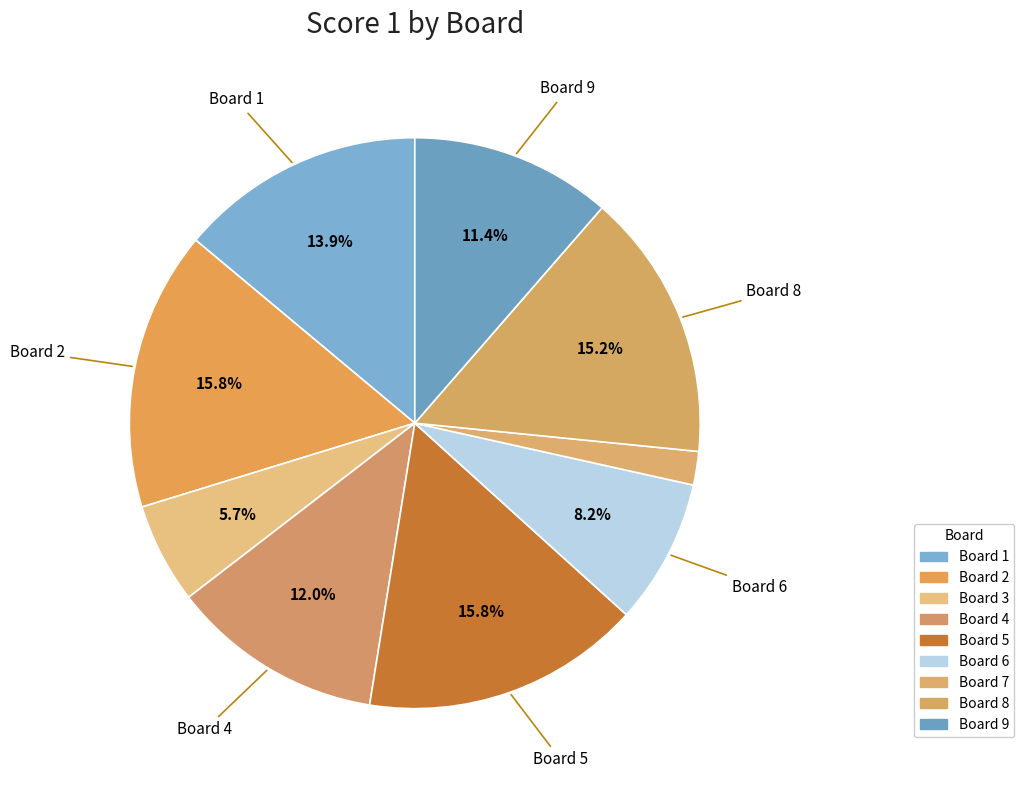

True or false: Board 7 accounts for 2% of the total.

True